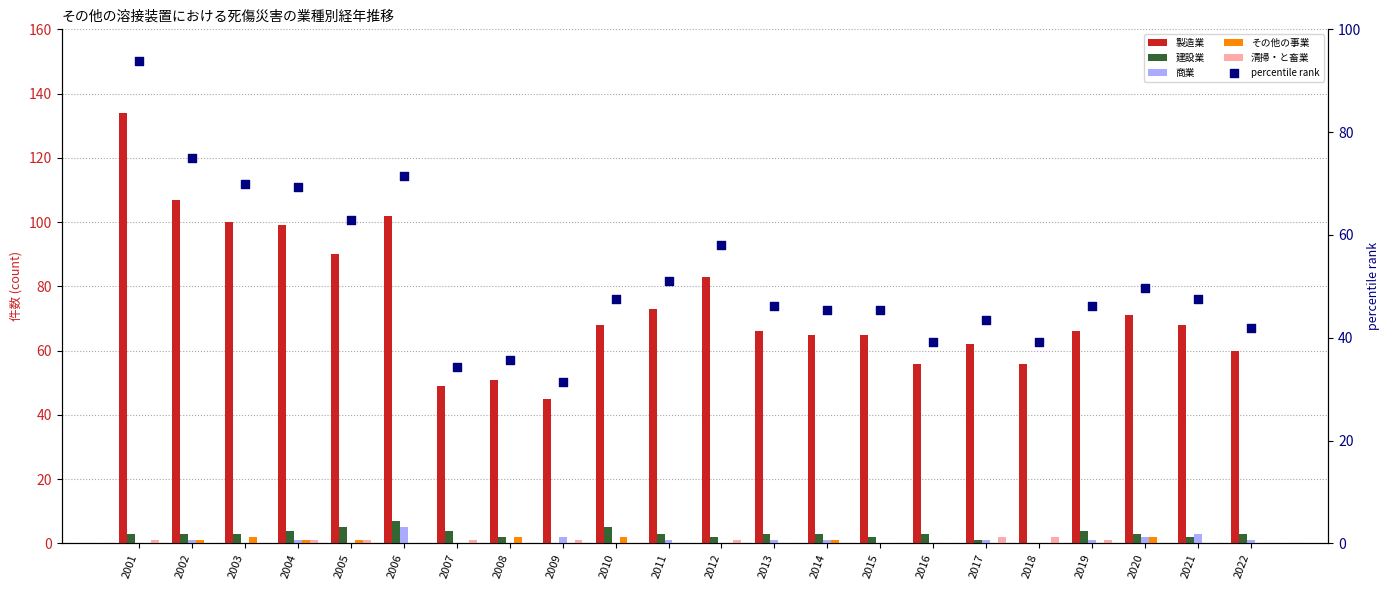

Which series contains the lowest Y value?

建設業